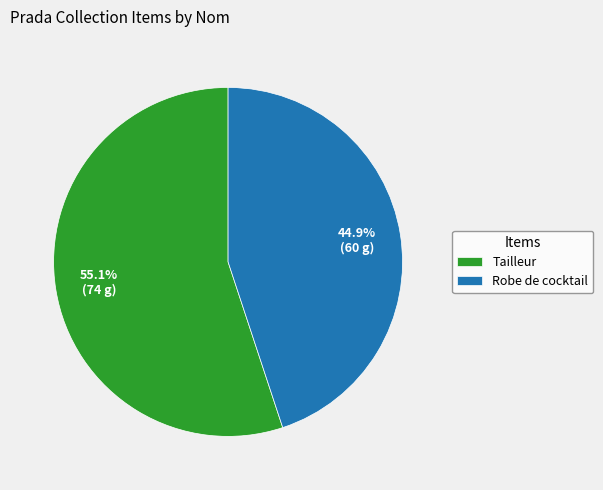

Which slice is the largest?

Tailleur